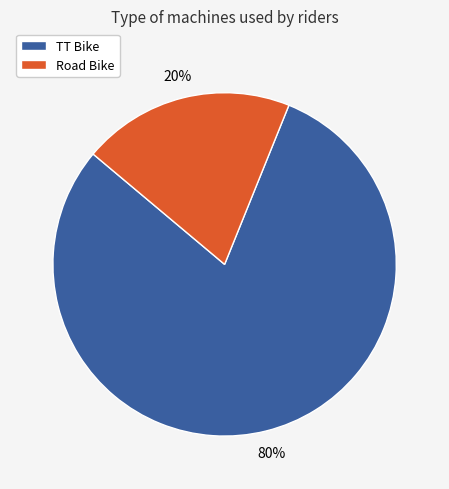

Which category has the smallest portion of the pie?

Road Bike